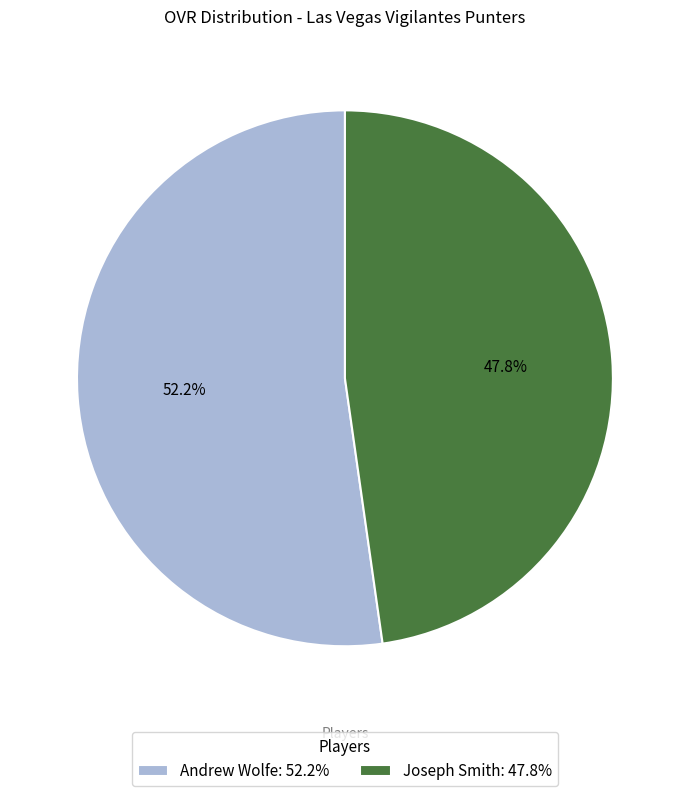

What percentage is NOT represented by Joseph Smith?

52.2%